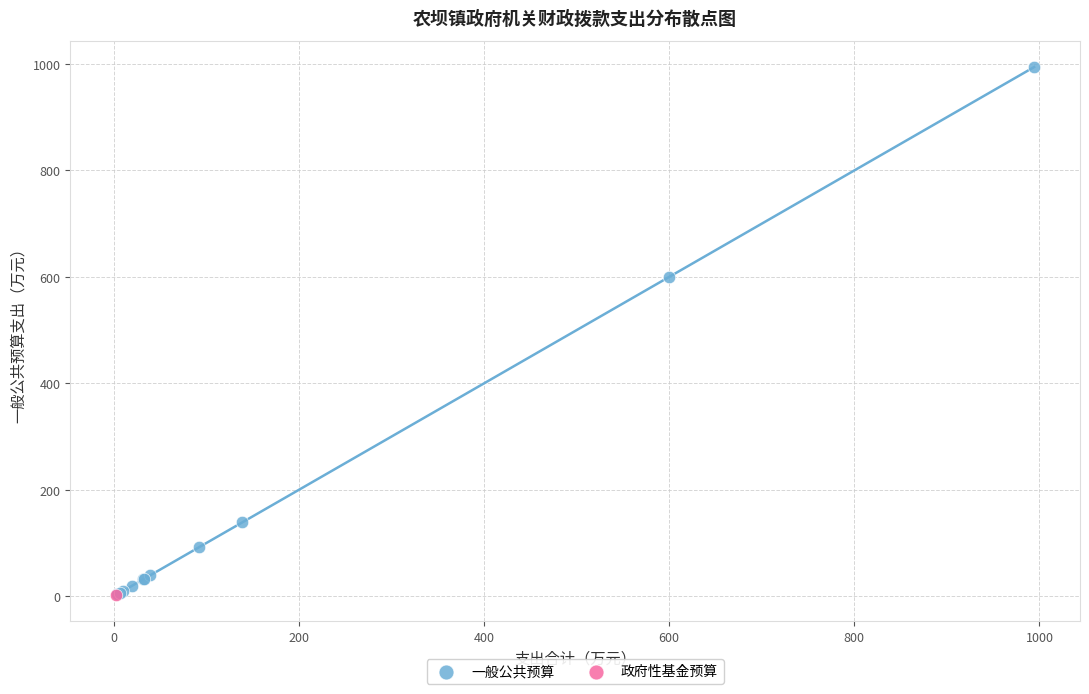

What are all the series names shown in the legend?

一般公共预算, 政府性基金预算